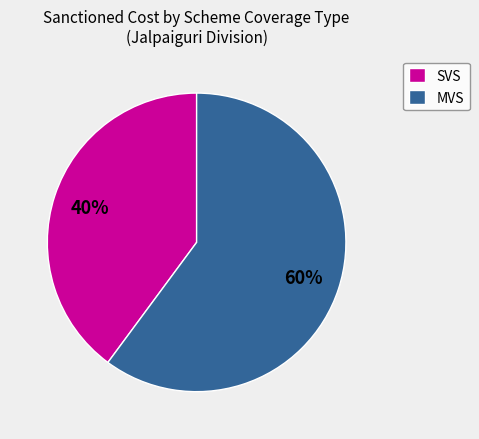

To the nearest percent, what is the average slice percentage?

50%